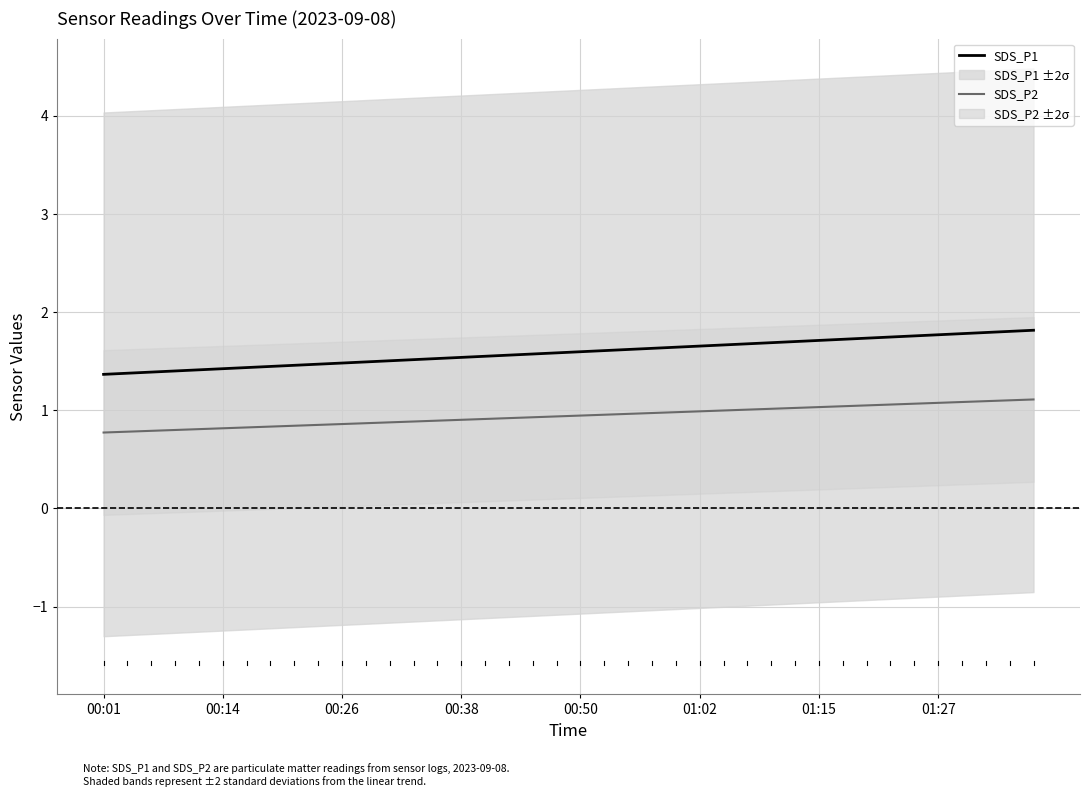

True or false: SDS_P1 and SDS_P2 cross at least once.

False